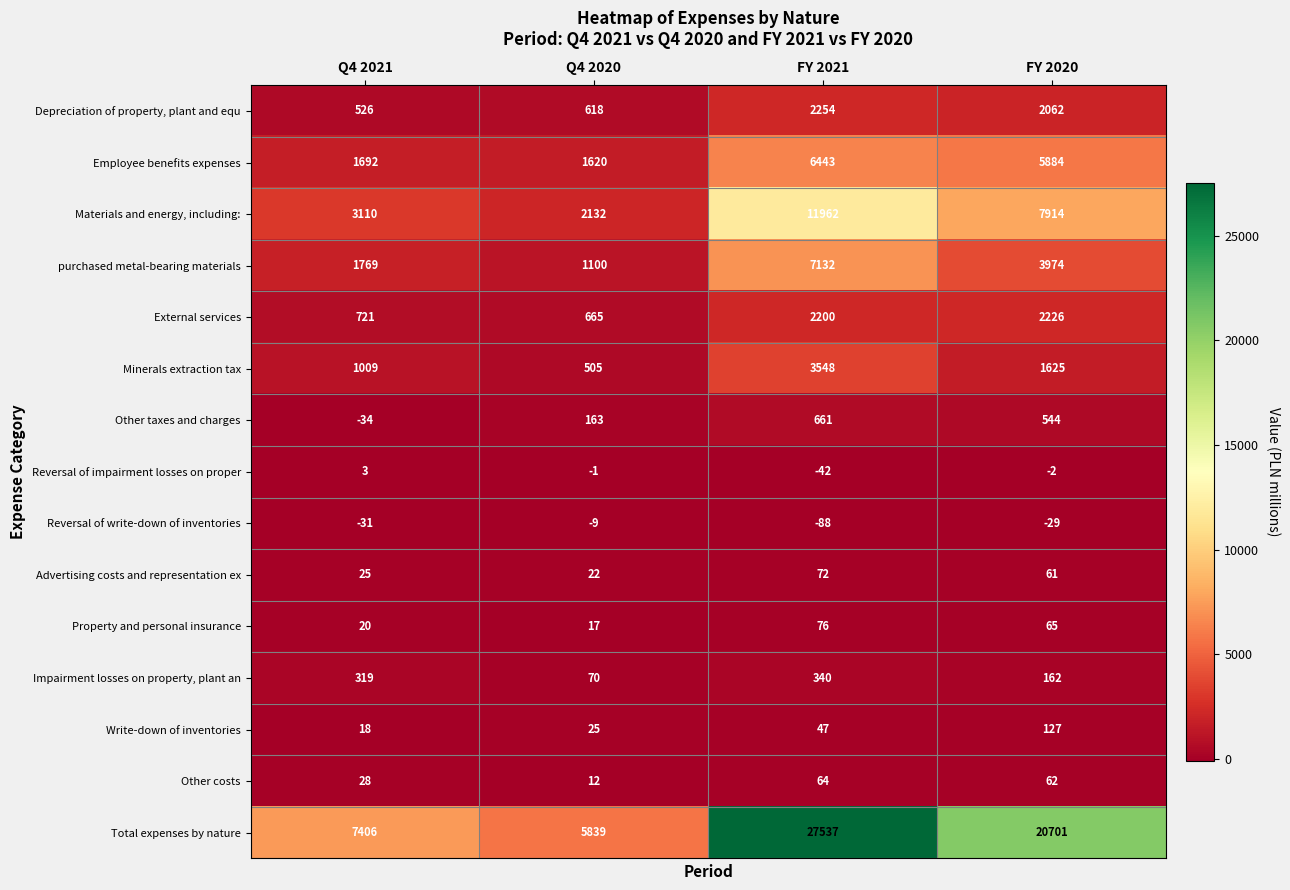

Between Q4 2020 and FY 2021, which series saw the biggest shift?

Total expenses by nature